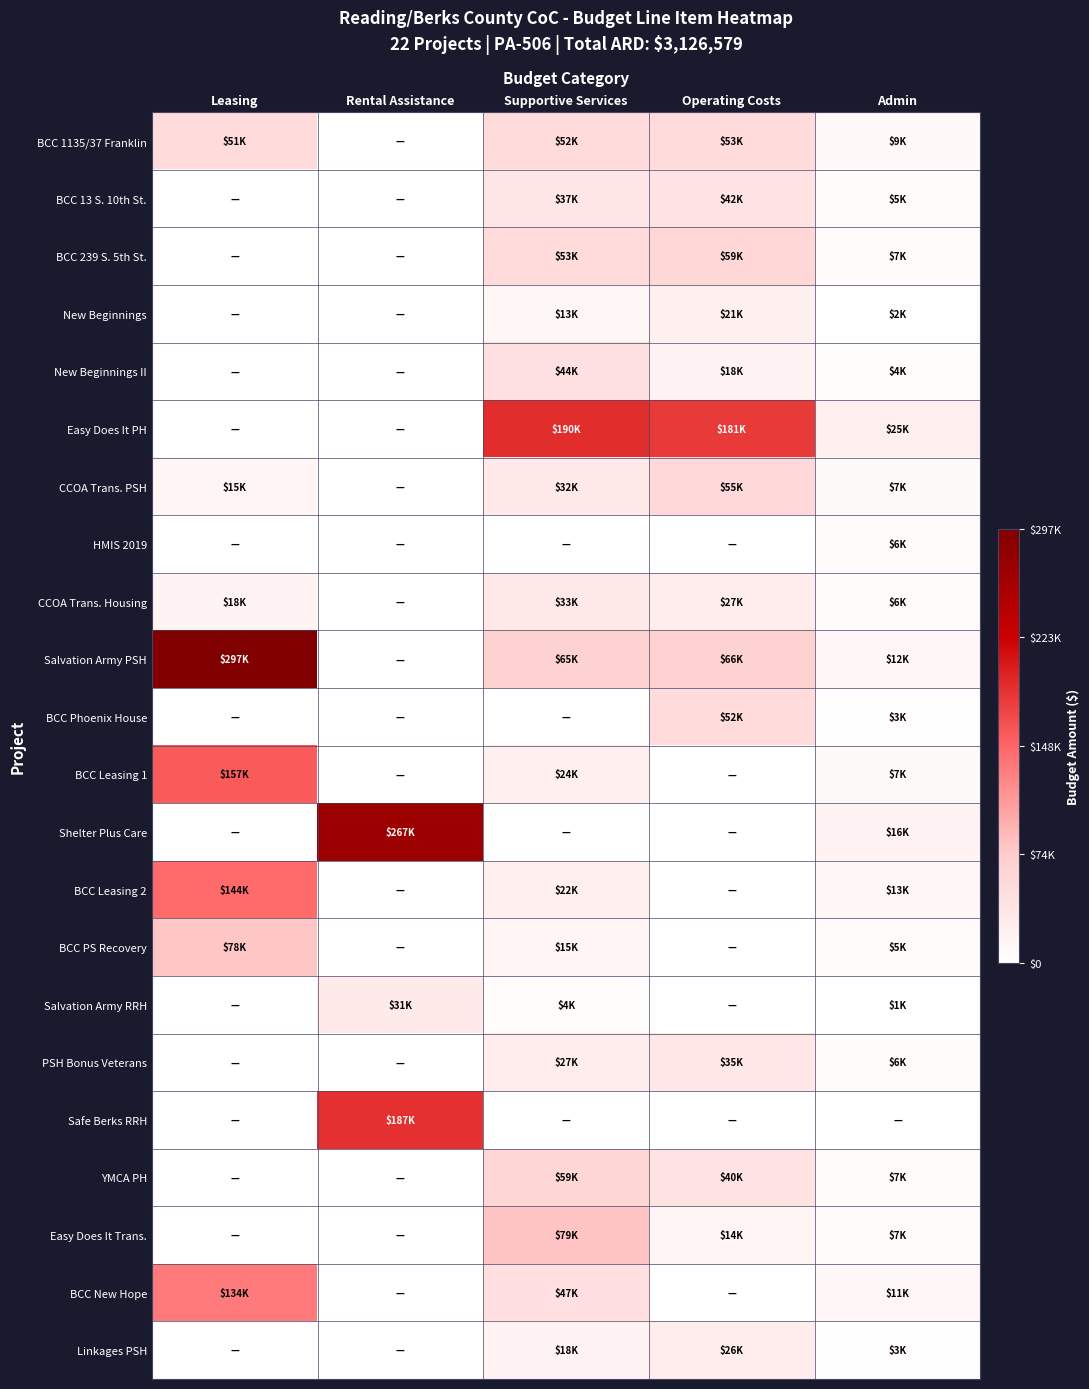

Reading left to right, list all the values displayed in this chart.

BCC 1135/37 Franklin: Leasing=51136	Rental Assistance=0	Supportive Services=52251	Operating Costs=53095	Admin=8850
BCC 13 S. 10th St.: Leasing=0	Rental Assistance=0	Supportive Services=36645	Operating Costs=42372	Admin=4704
BCC 239 S. 5th St.: Leasing=0	Rental Assistance=0	Supportive Services=52814	Operating Costs=58758	Admin=6664
New Beginnings: Leasing=0	Rental Assistance=0	Supportive Services=13305	Operating Costs=20916	Admin=2043
New Beginnings II: Leasing=0	Rental Assistance=0	Supportive Services=44379	Operating Costs=18150	Admin=3933
Easy Does It PH: Leasing=0	Rental Assistance=0	Supportive Services=189849	Operating Costs=180625	Admin=24889
CCOA Trans. PSH: Leasing=15000	Rental Assistance=0	Supportive Services=32208	Operating Costs=54530	Admin=7115
HMIS 2019: Leasing=0	Rental Assistance=0	Supportive Services=0	Operating Costs=0	Admin=5600
CCOA Trans. Housing: Leasing=18180	Rental Assistance=0	Supportive Services=33254	Operating Costs=27493	Admin=5520
Salvation Army PSH: Leasing=296795	Rental Assistance=0	Supportive Services=65000	Operating Costs=65933	Admin=12000
BCC Phoenix House: Leasing=0	Rental Assistance=0	Supportive Services=0	Operating Costs=52361	Admin=2643
BCC Leasing 1: Leasing=157411	Rental Assistance=0	Supportive Services=24300	Operating Costs=0	Admin=7290
Shelter Plus Care: Leasing=0	Rental Assistance=266760	Supportive Services=0	Operating Costs=0	Admin=16355
BCC Leasing 2: Leasing=144292	Rental Assistance=0	Supportive Services=22497	Operating Costs=0	Admin=13297
BCC PS Recovery: Leasing=78169	Rental Assistance=0	Supportive Services=15065	Operating Costs=0	Admin=5242
Salvation Army RRH: Leasing=0	Rental Assistance=30852	Supportive Services=3600	Operating Costs=0	Admin=1113
PSH Bonus Veterans: Leasing=0	Rental Assistance=0	Supportive Services=27147	Operating Costs=35169	Admin=6129
Safe Berks RRH: Leasing=0	Rental Assistance=187116	Supportive Services=0	Operating Costs=0	Admin=0
YMCA PH: Leasing=0	Rental Assistance=0	Supportive Services=59393	Operating Costs=40134	Admin=6571
Easy Does It Trans.: Leasing=0	Rental Assistance=0	Supportive Services=79092	Operating Costs=14241	Admin=6874
BCC New Hope: Leasing=134137	Rental Assistance=0	Supportive Services=46800	Operating Costs=0	Admin=11211
Linkages PSH: Leasing=0	Rental Assistance=0	Supportive Services=18402	Operating Costs=26055	Admin=2855